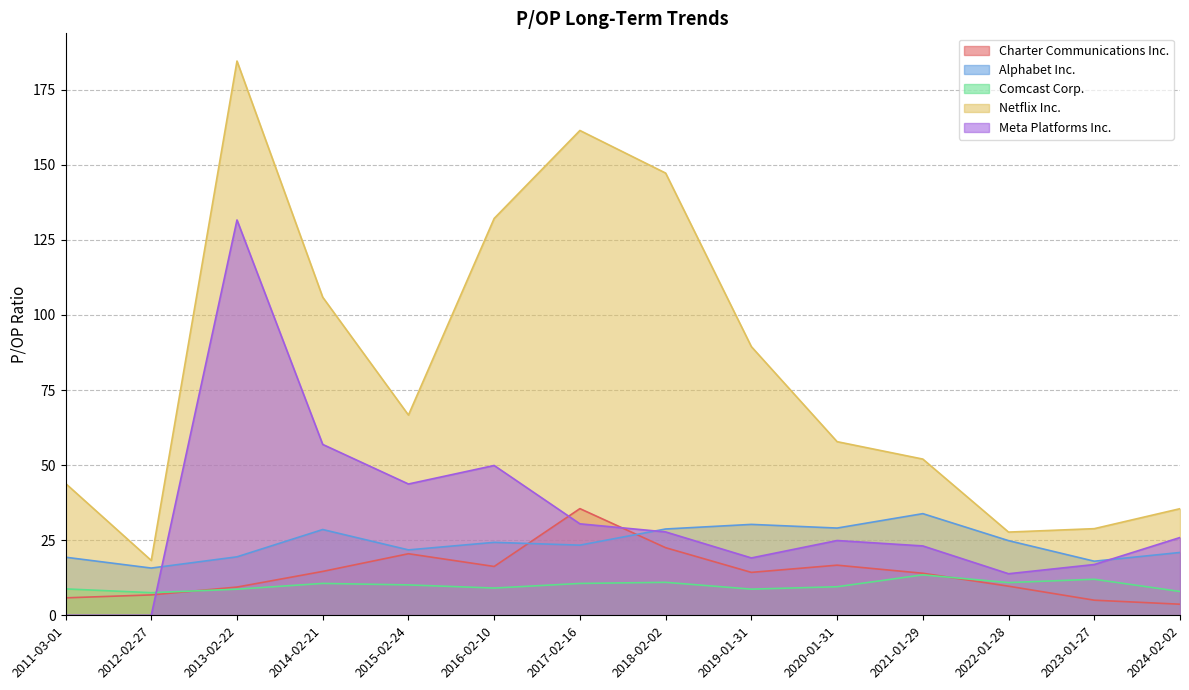

What is the sum of all Charter Communications Inc. values?

194.8